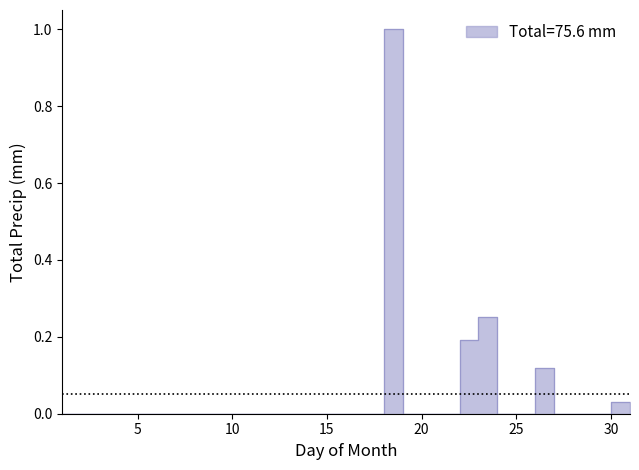

Between 20 and 28, which is larger?

20